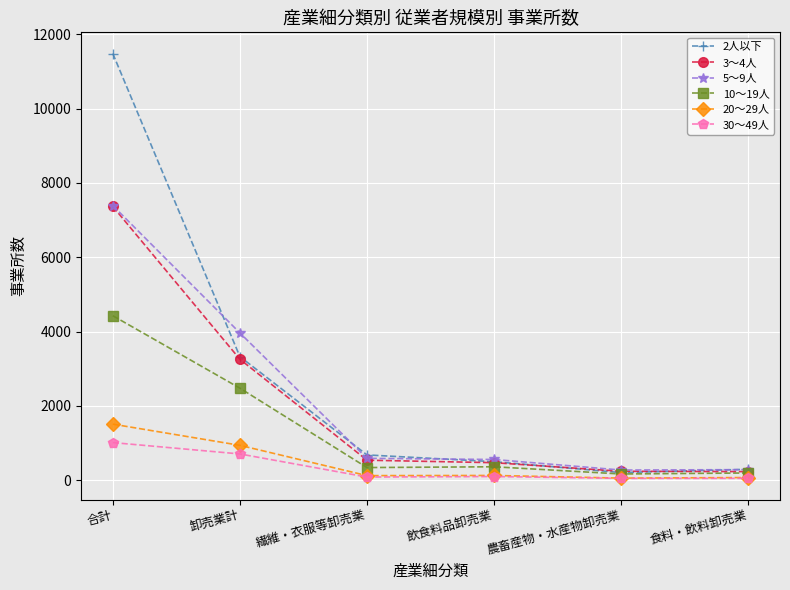

Which category has the highest value in the 10～19人 series?

合計